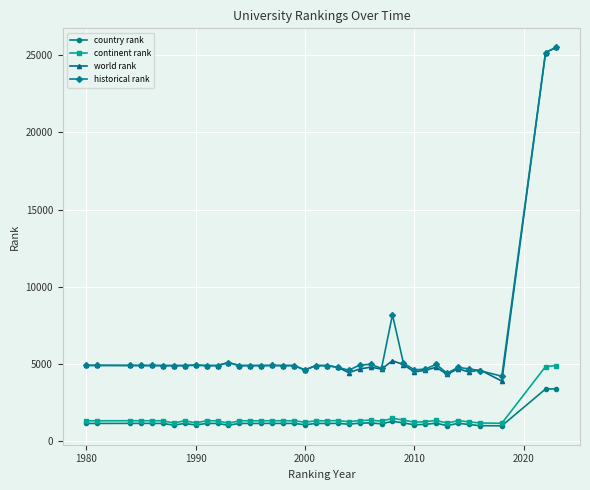

How many categories are shown in the chart?

38